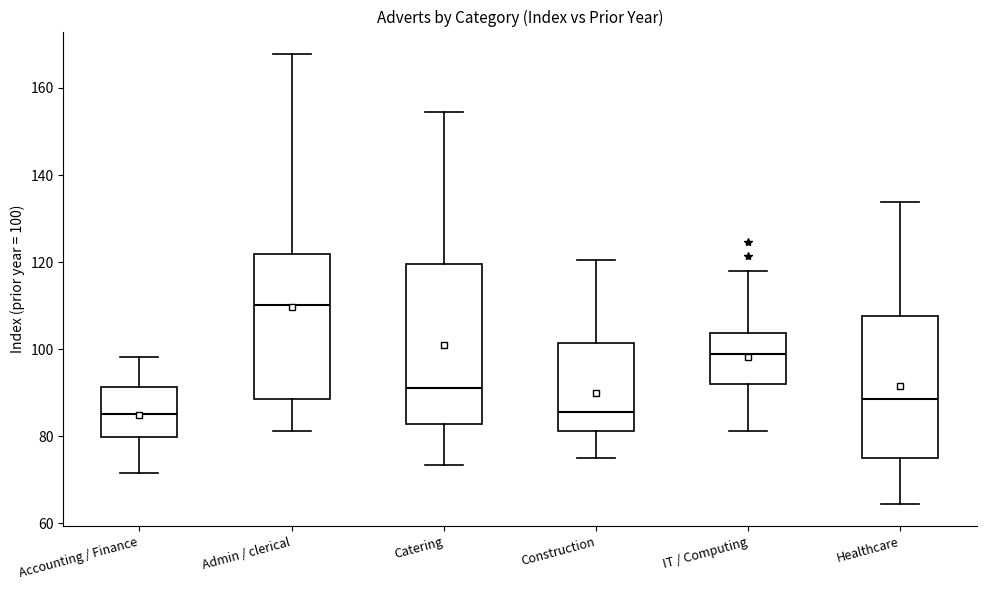

Where does the upper whisker of the box for Accounting / Finance end on the y-axis? The values are not printed on the chart, so give them approximately, as read against the axis.

98